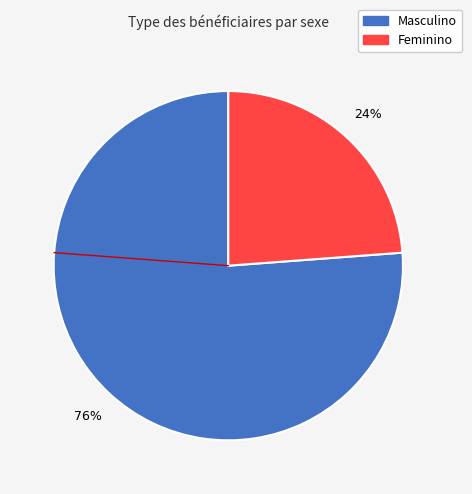

Is there a majority slice in this chart?

Yes